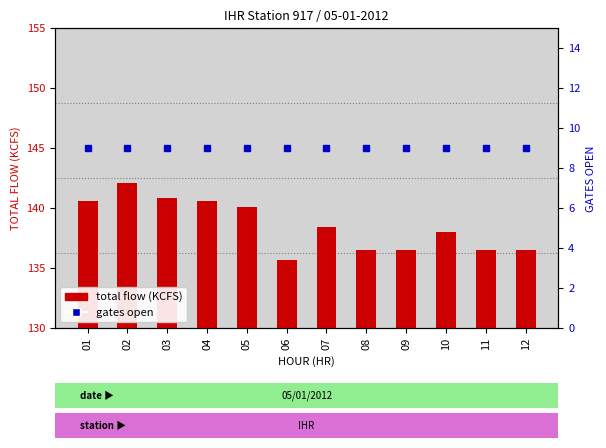

The value of total flow (KCFS) at 06 is 189.2. True or false?

False